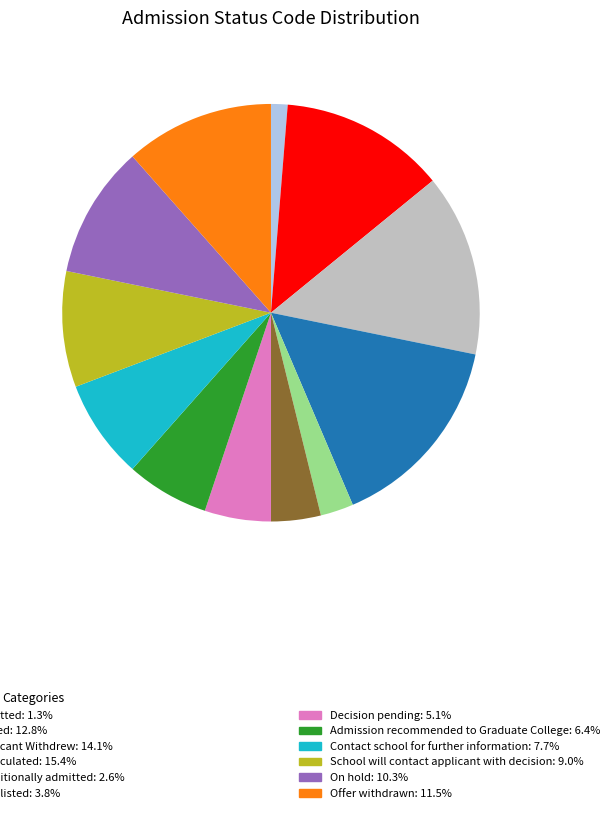

Is there a majority slice in this chart?

No